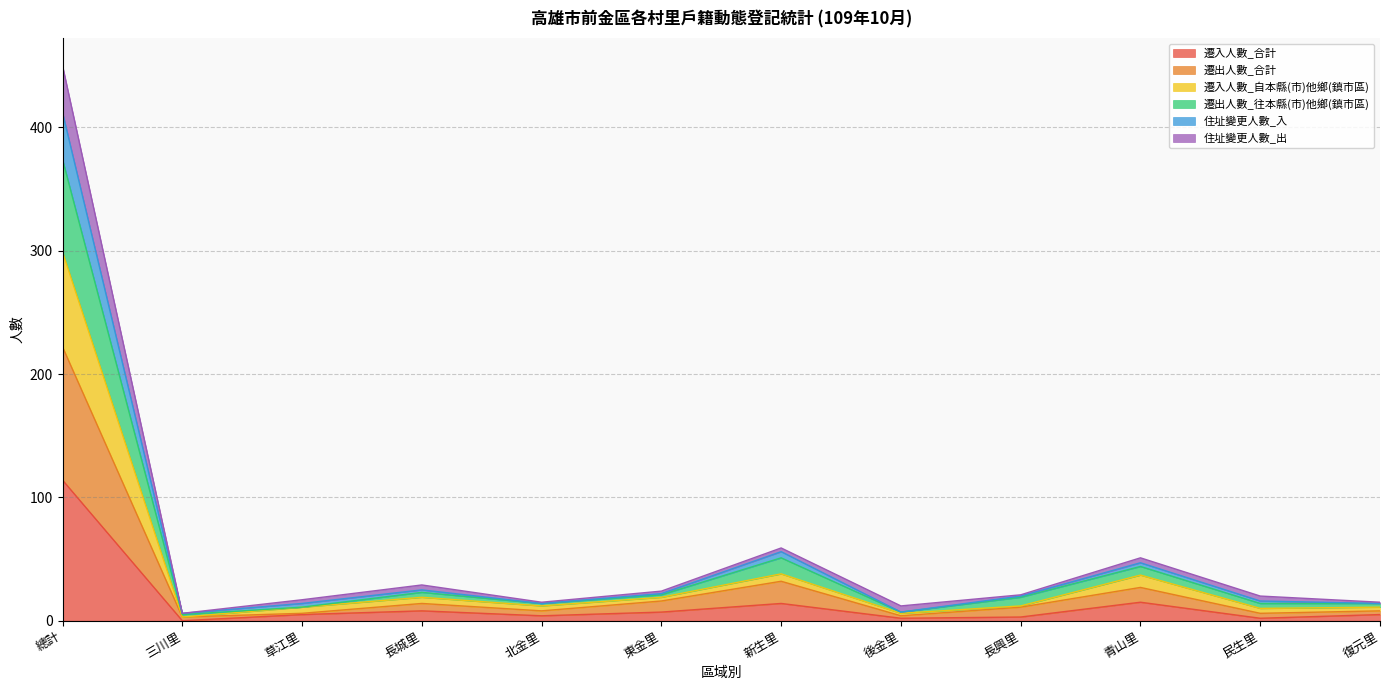

True or false: 遷出人數_合計 and 遷出人數_往本縣(市)他鄉(鎮市區) cross at least once.

False